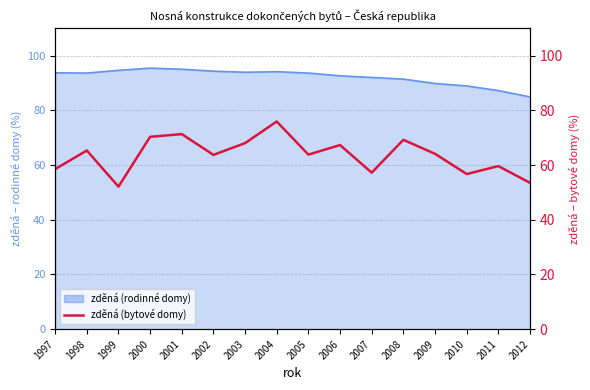

Does the chart have visible grid lines?

Yes